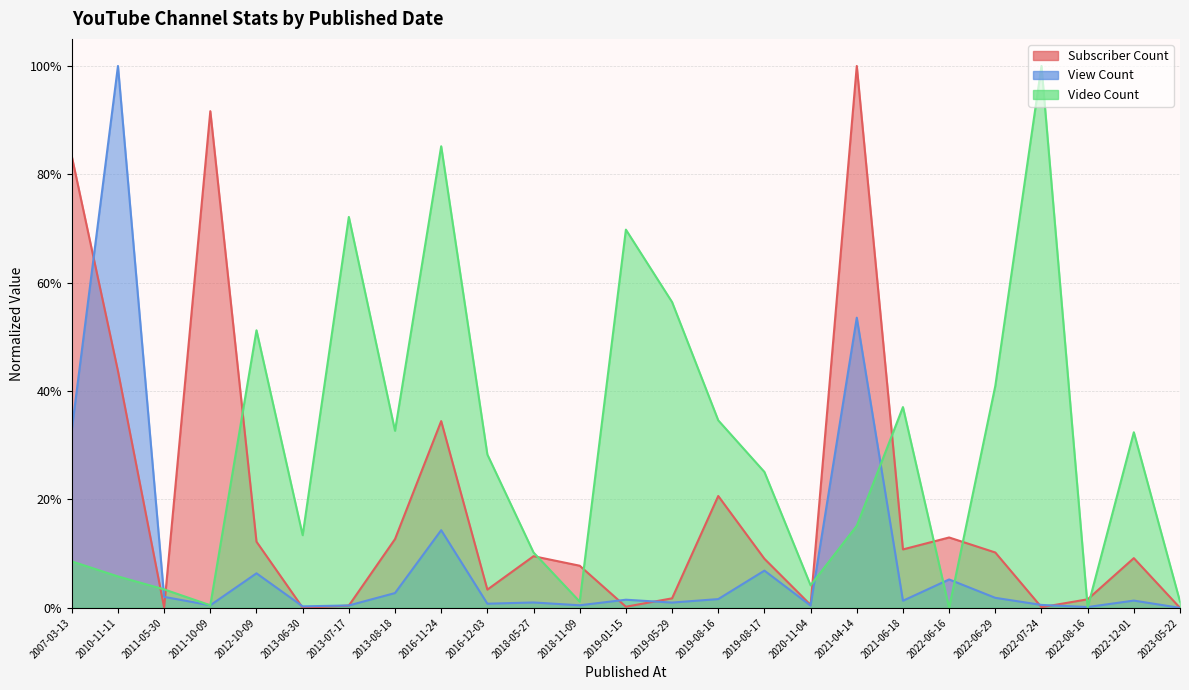

True or false: Video Count has more than 1 interior local peaks.

True